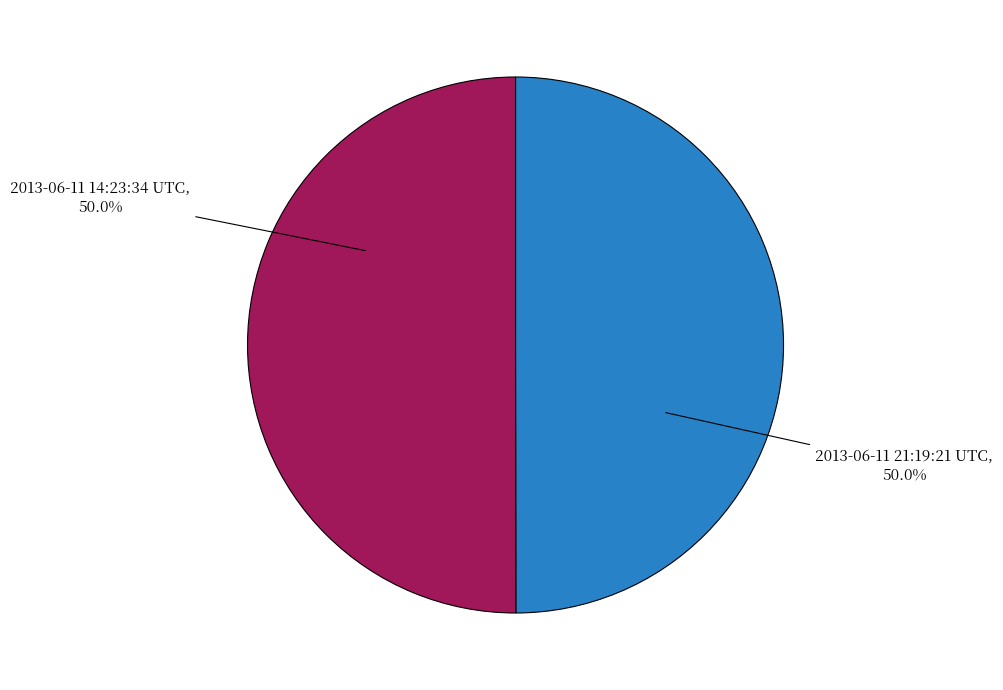

What percentage do 2013-06-11 21:19:21 UTC and 2013-06-11 14:23:34 UTC together represent?

100.0%